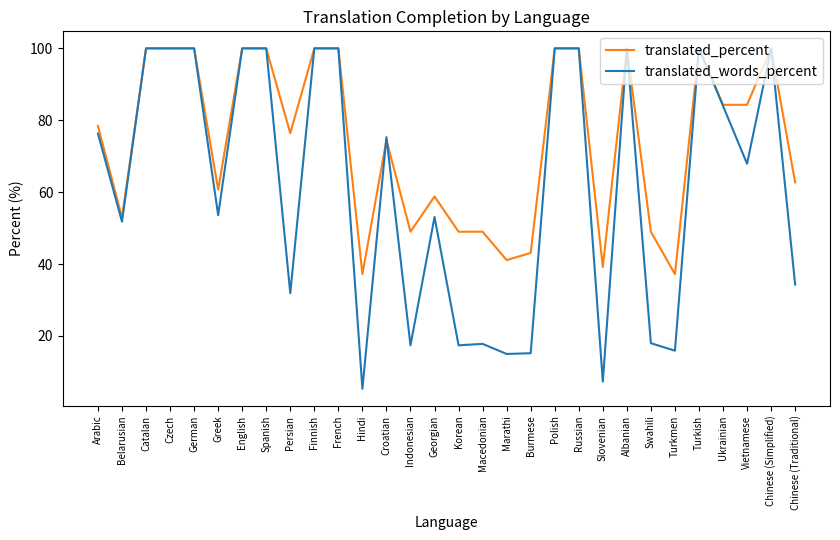

What is the total value across all series at Vietnamese?

152.2